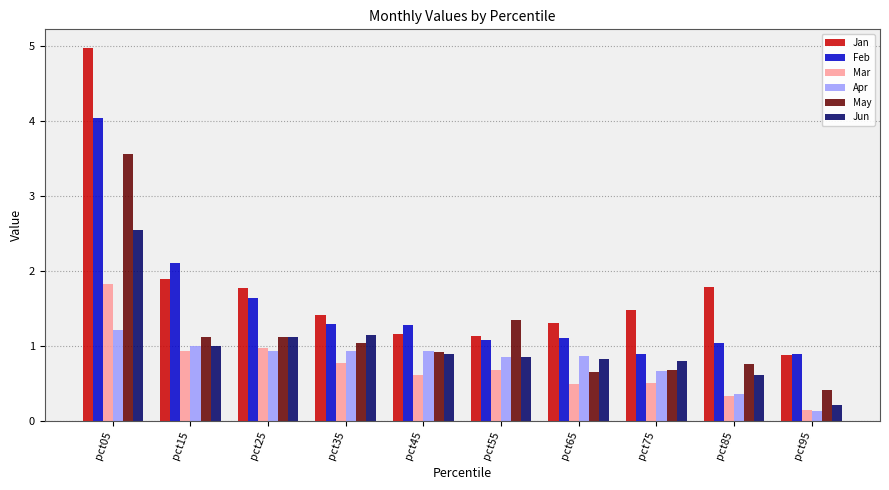

Where does the Jan series first go above 1?

pct05